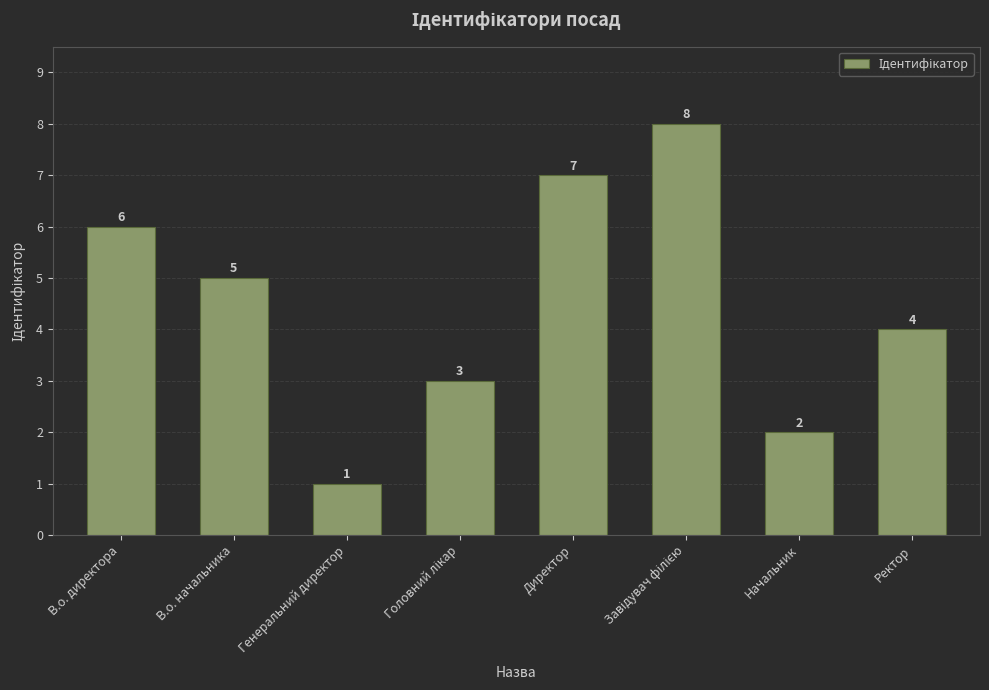

What is the difference between the maximum and minimum values?

7